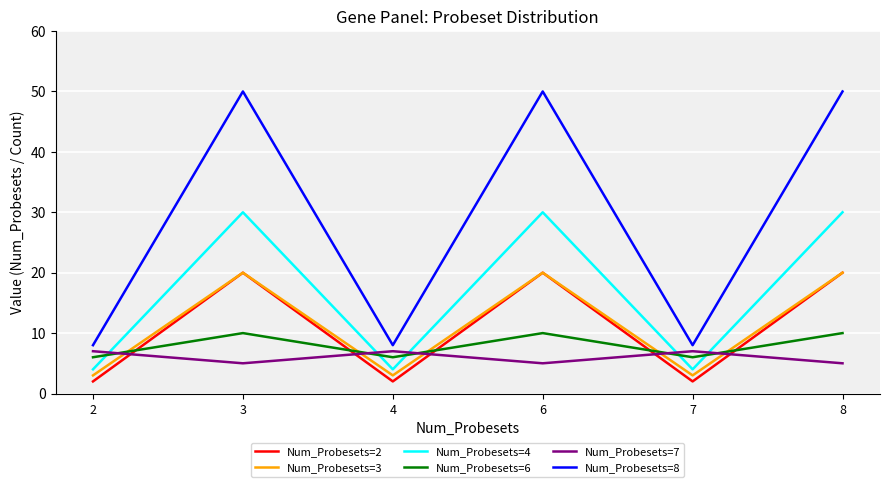

Where is the first local maximum for Num_Probesets=2?

3